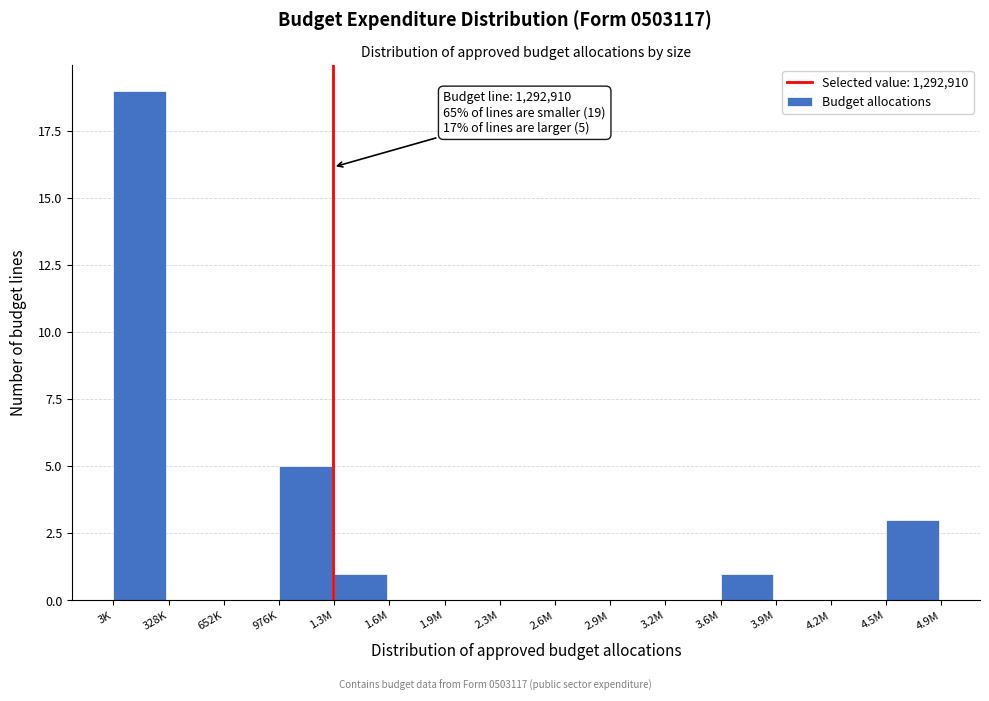

Reading left to right, transcribe all the data shown in this chart.

3K=19	328K=0	652K=0	976K=5	1.3M=1	1.6M=0	1.9M=0	2.3M=0	2.6M=0	2.9M=0	3.2M=0	3.6M=1	3.9M=0	4.2M=0	4.5M=3